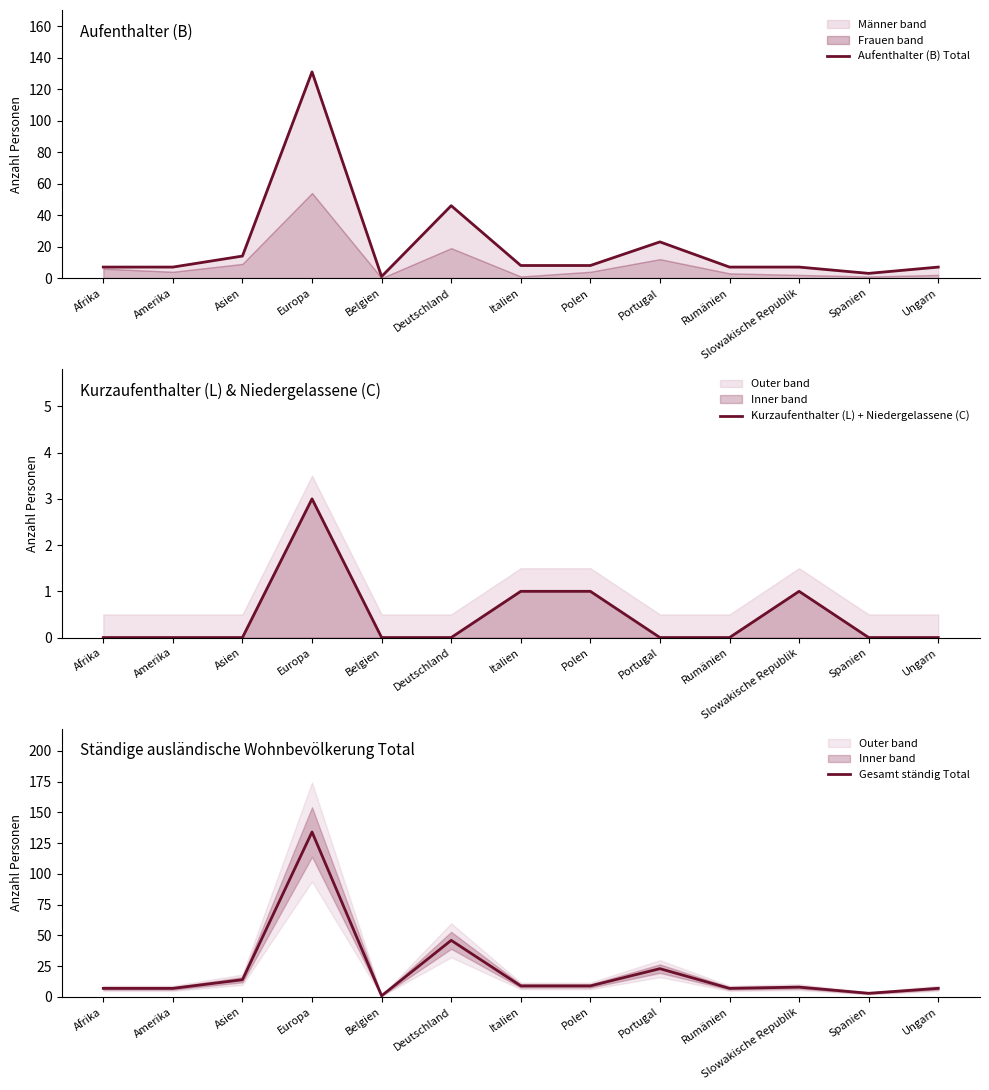

Count the Kurzaufenthalter (L) + Niedergelassene (C) values in the range 0 to 1.

12